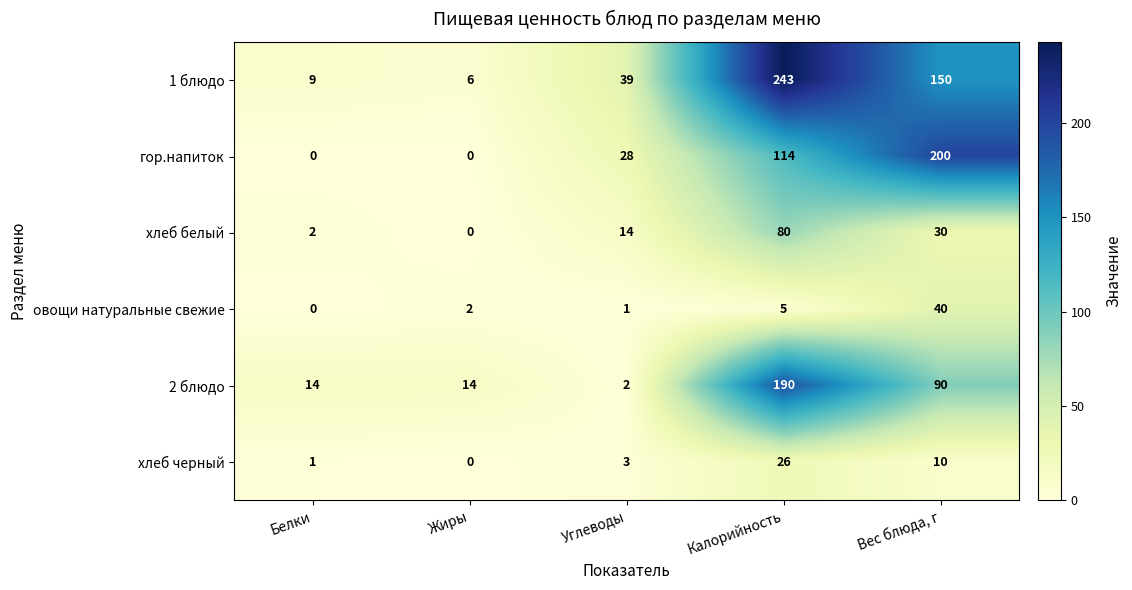

What is the spread (max minus min) of values at Белки?

14